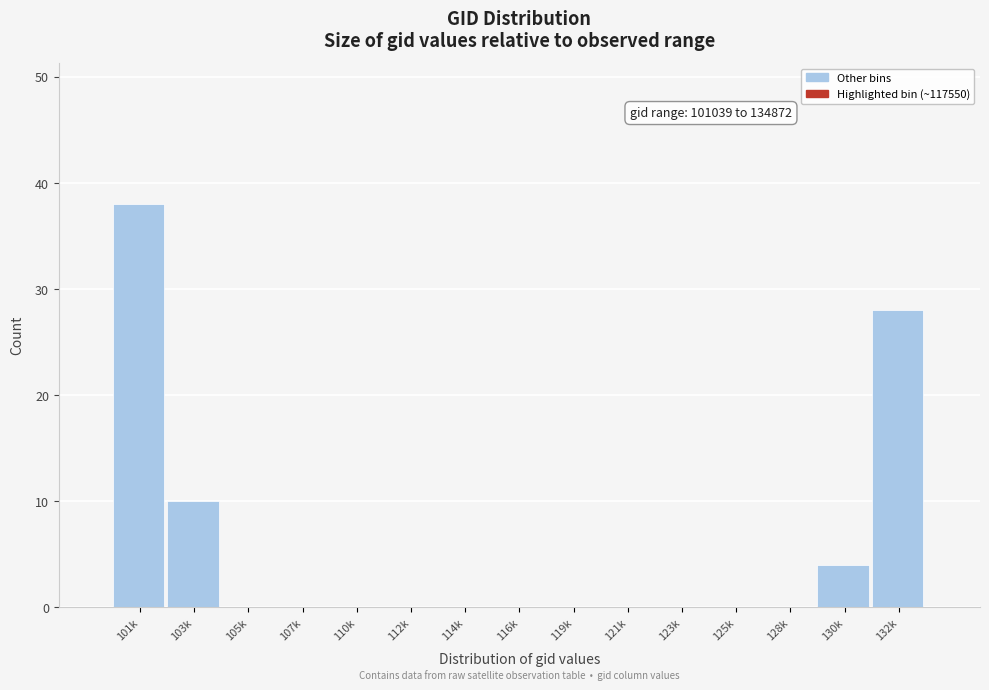

Reading left to right, what are all the values shown in this chart?

101k=38	103k=10	105k=0	107k=0	110k=0	112k=0	114k=0	116k=0	119k=0	121k=0	123k=0	125k=0	128k=0	130k=4	132k=28